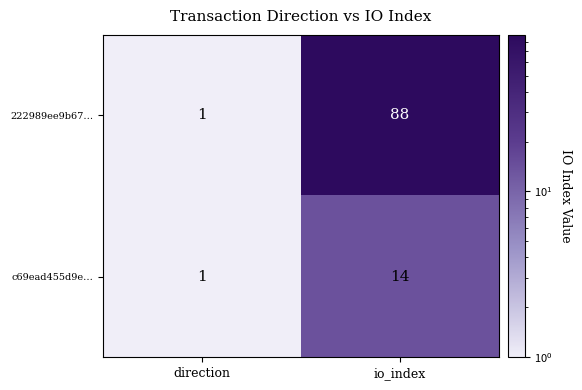

What is the difference between the c69ead455d9e… values at direction and io_index?

13